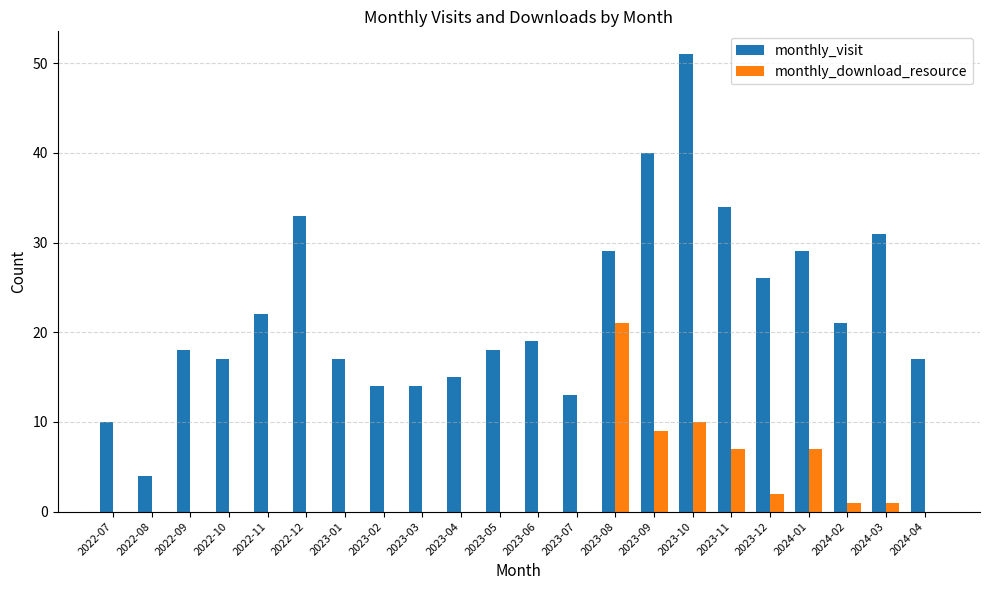

What is the sum of all monthly_download_resource values?

58